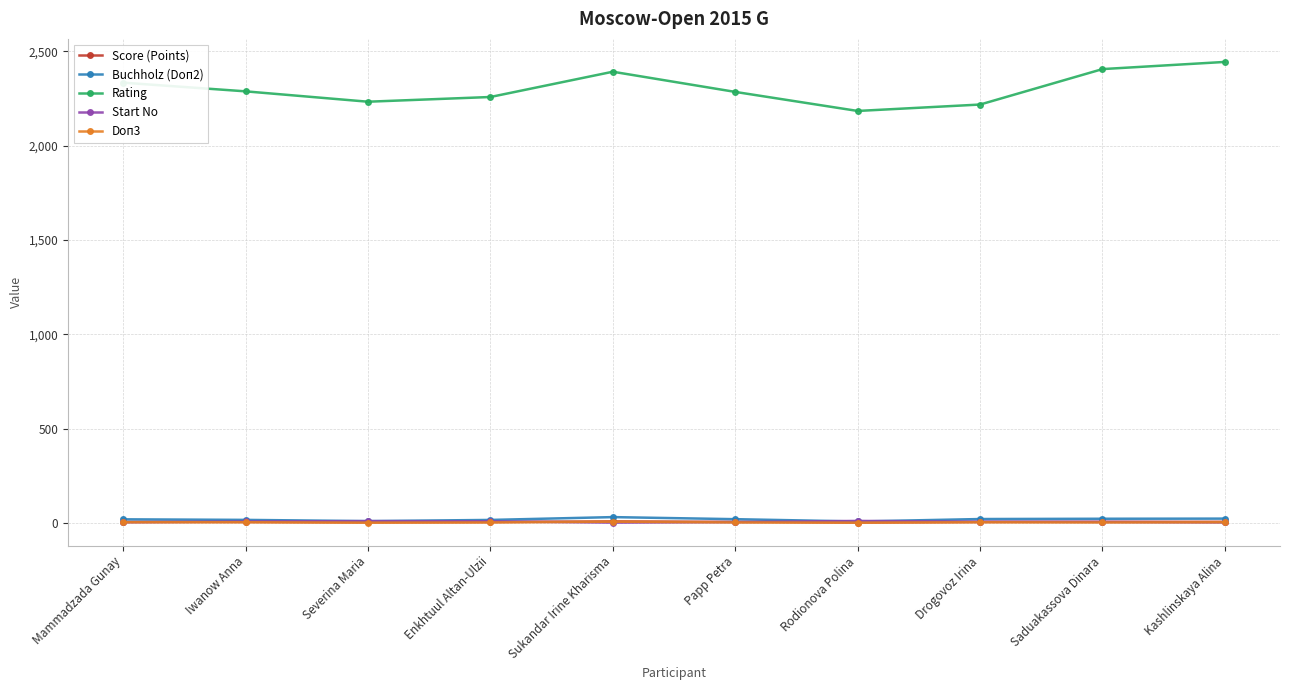

Which series has the largest total across all categories?

Rating